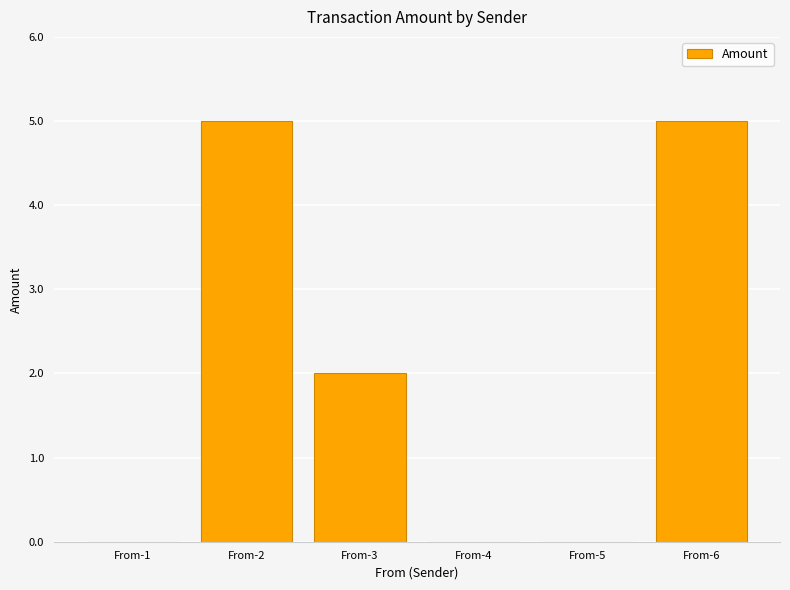

Reading left to right, extract all data points from this chart.

0	5	2	0	0	5